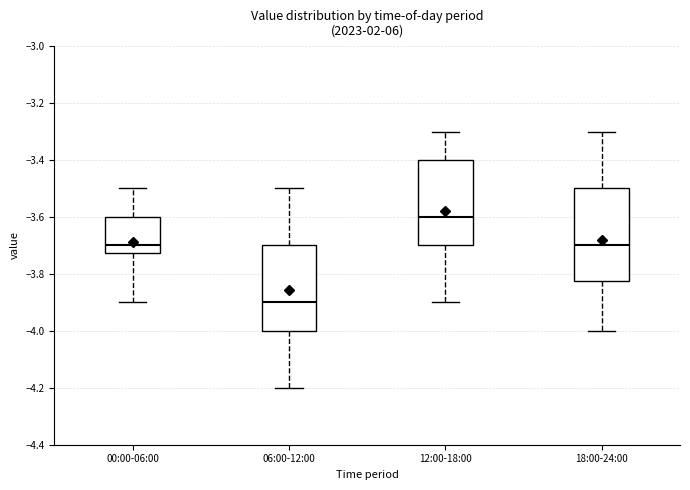

Where is the upper edge of the box for 18:00-24:00 on the y-axis? The values are not printed on the chart, so give them approximately, as read against the axis.

-3.50